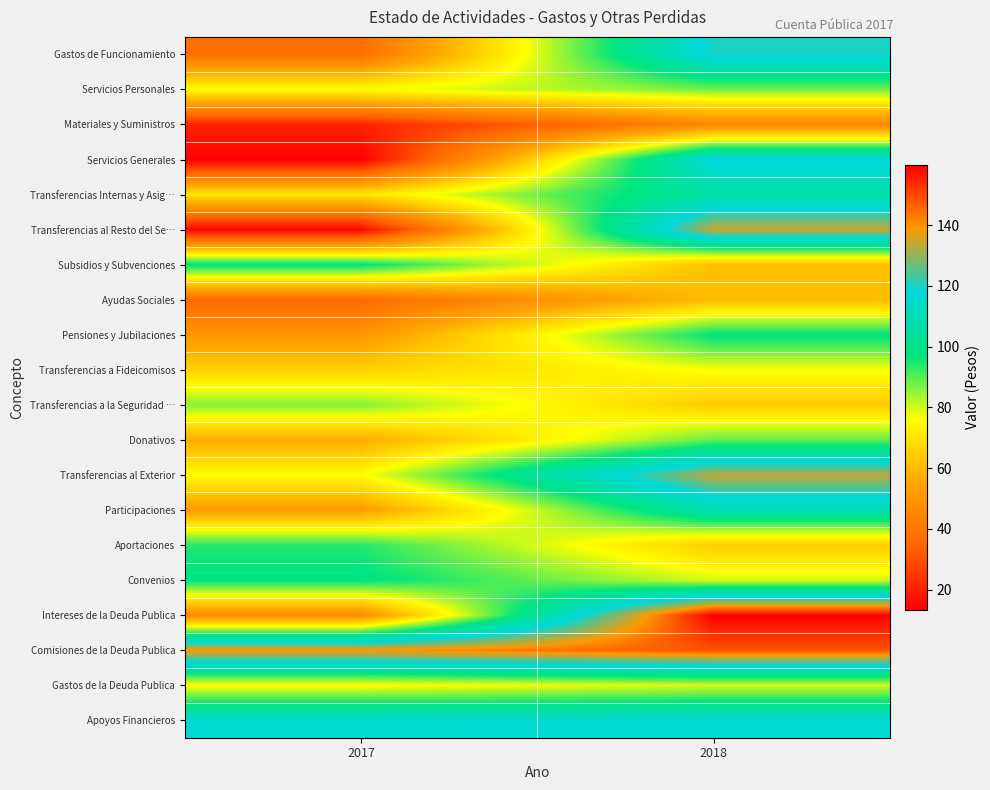

Which series has the widest spread of values?

Transferencias al Resto del Se…